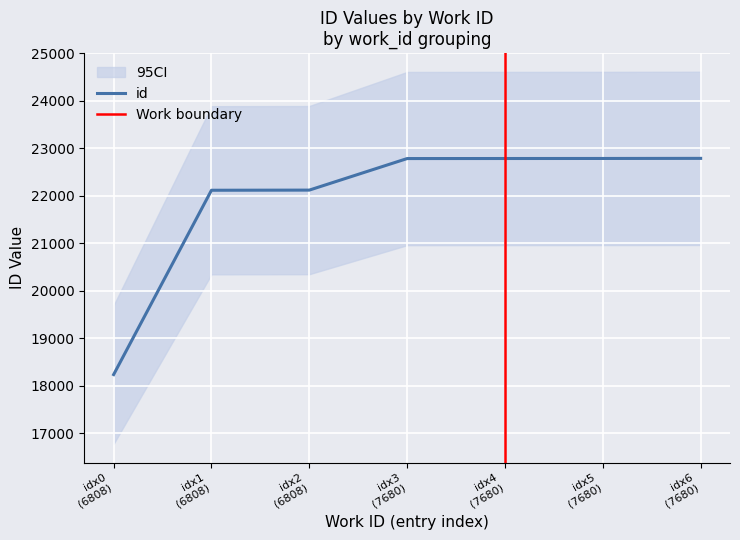

What is the difference between the values at idx1
(6808) and idx6
(7680)?

671